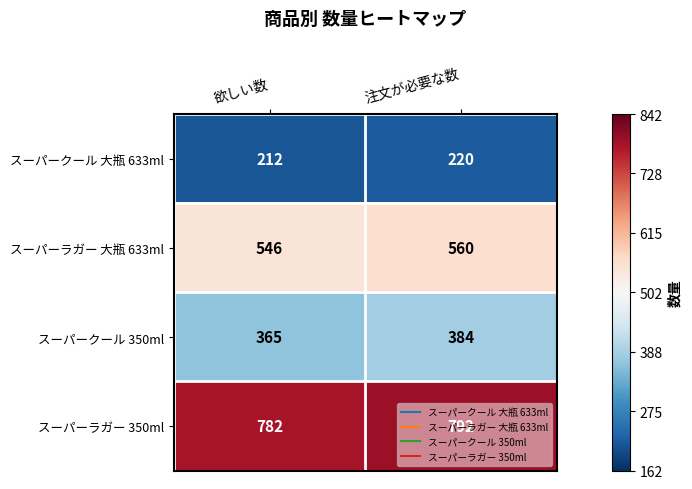

What is the smallest value displayed?

212